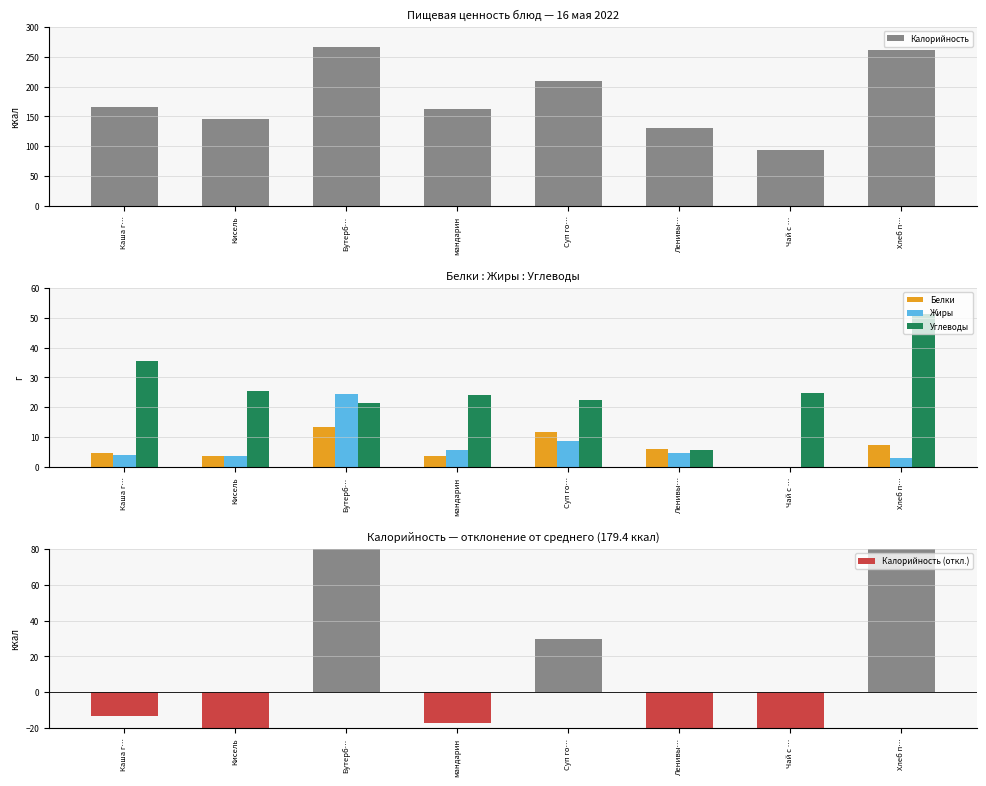

What is the smallest value displayed?

-85.2